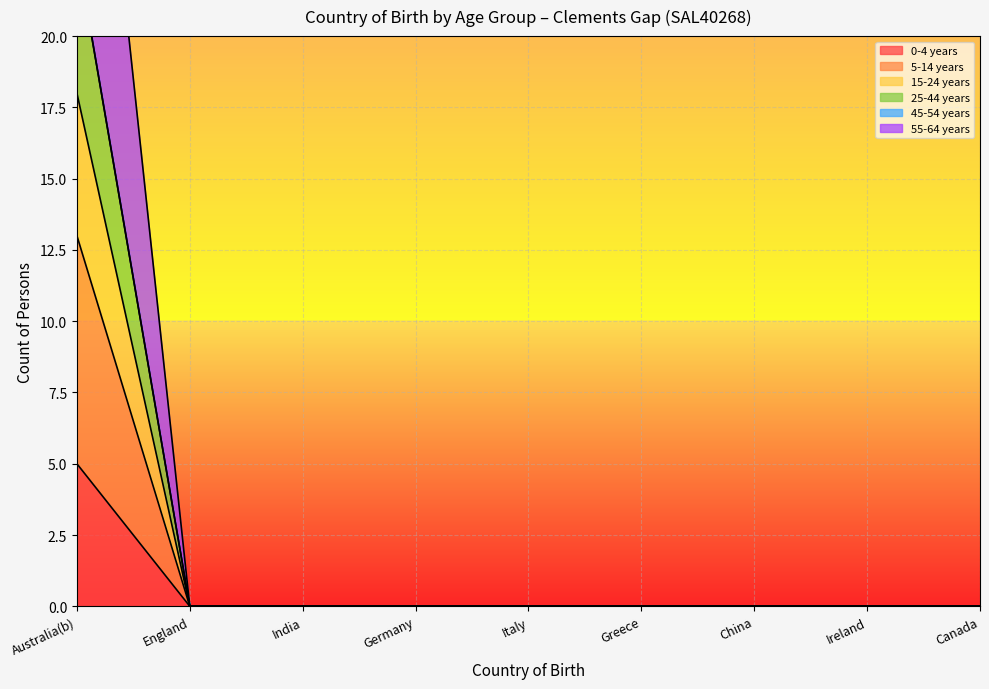

What position from the left is Greece?

6